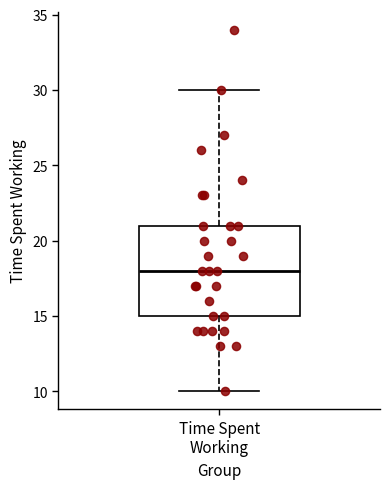

Transcribe this box plot: give where the median line is, the range the box spans, and where the two whiskers end, as read against the y-axis. The values are not printed on the chart, so give them approximately, as read against the axis.

median 18, box 15 to 21, whiskers 10 to 30